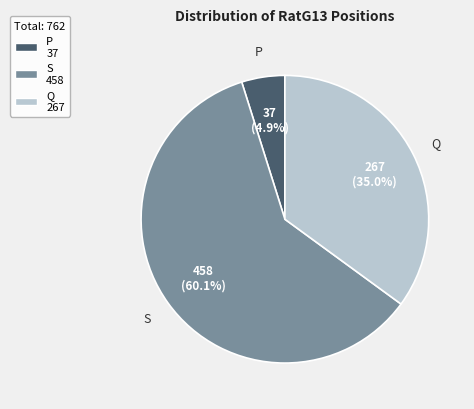

Does any single category account for the majority?

Yes